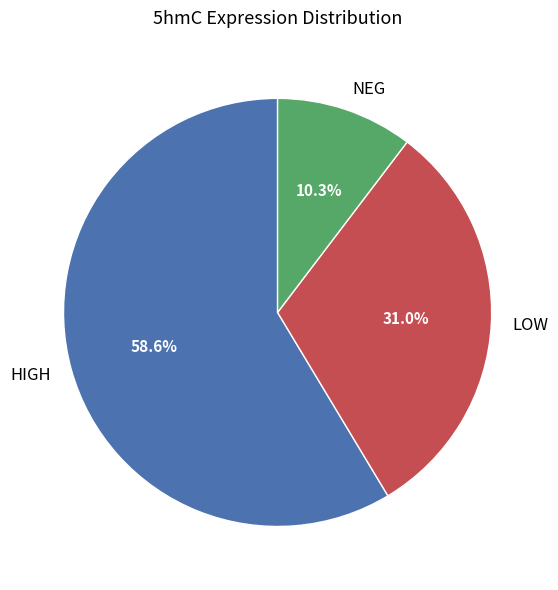

Rank the categories by value from lowest to highest.

NEG, LOW, HIGH